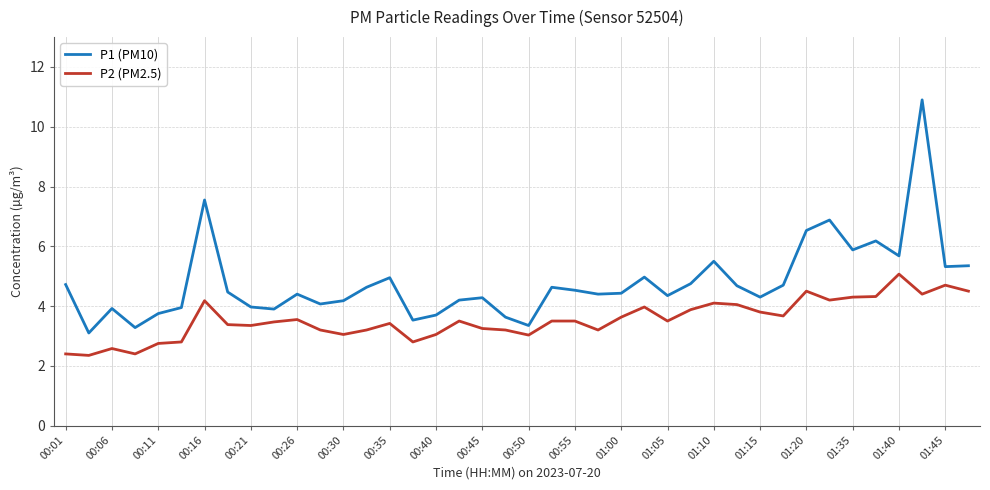

Which series has the largest total across all categories?

P1 (PM10)